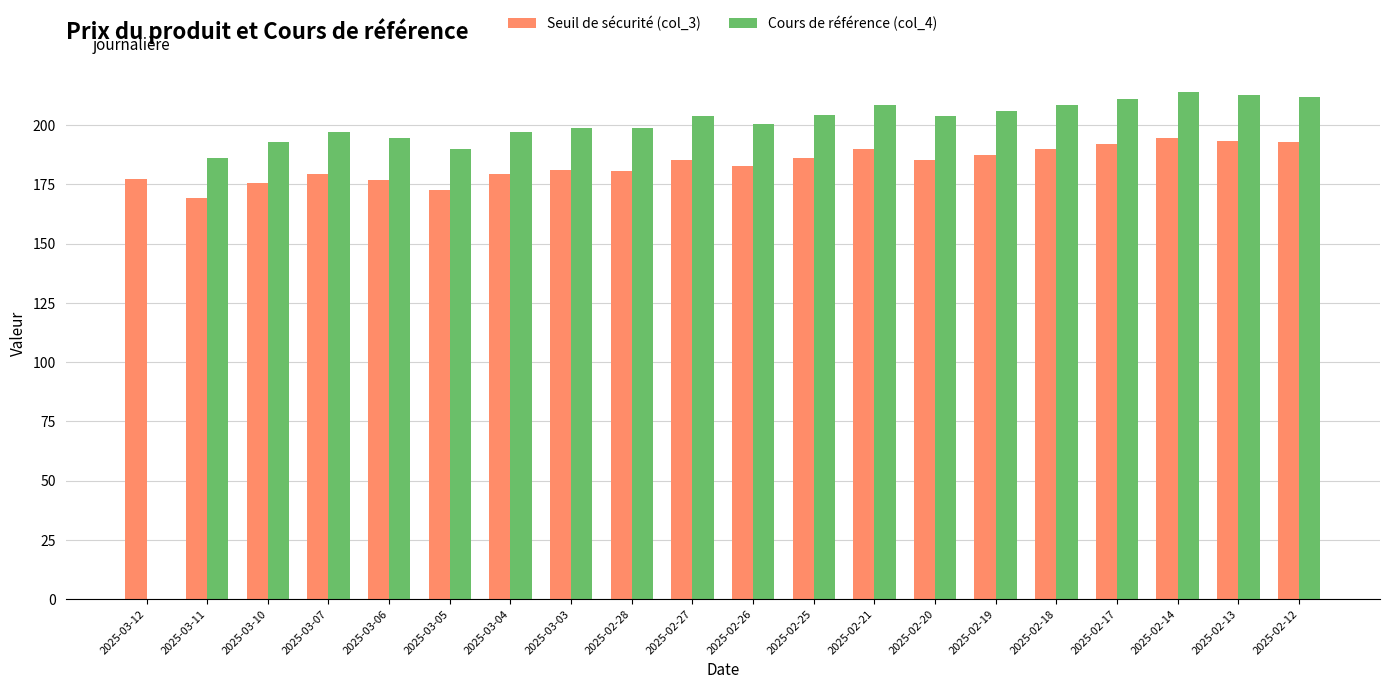

What is the total value across all series at 2025-02-28?

379.4